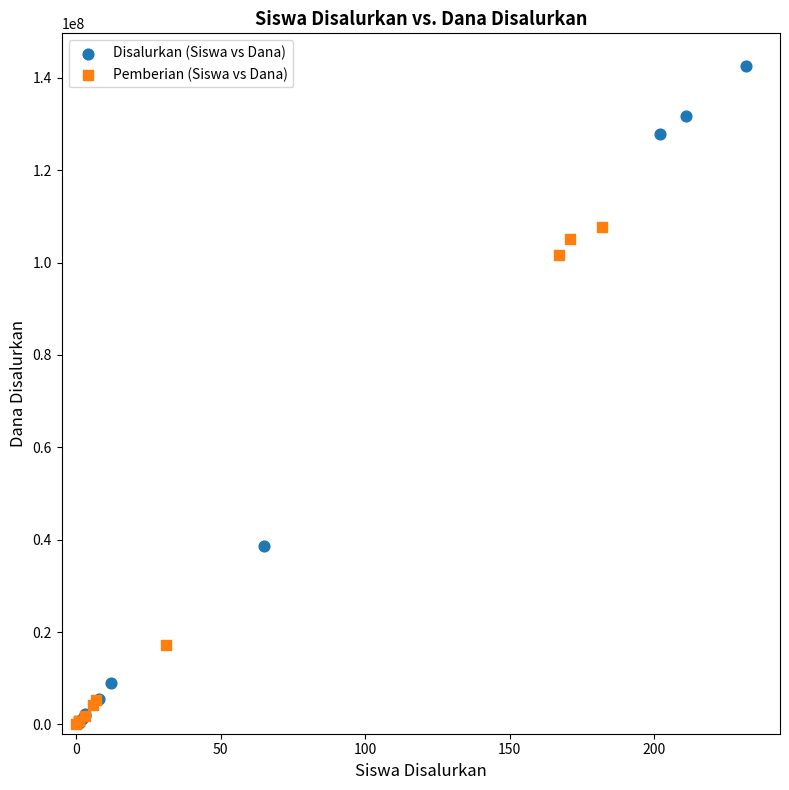

Which series reaches the maximum Y coordinate?

Disalurkan (Siswa vs Dana)